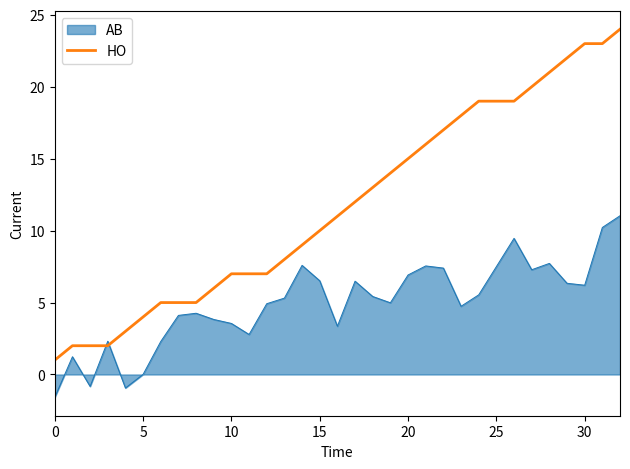

What is the highest value of the HO series?

24.0